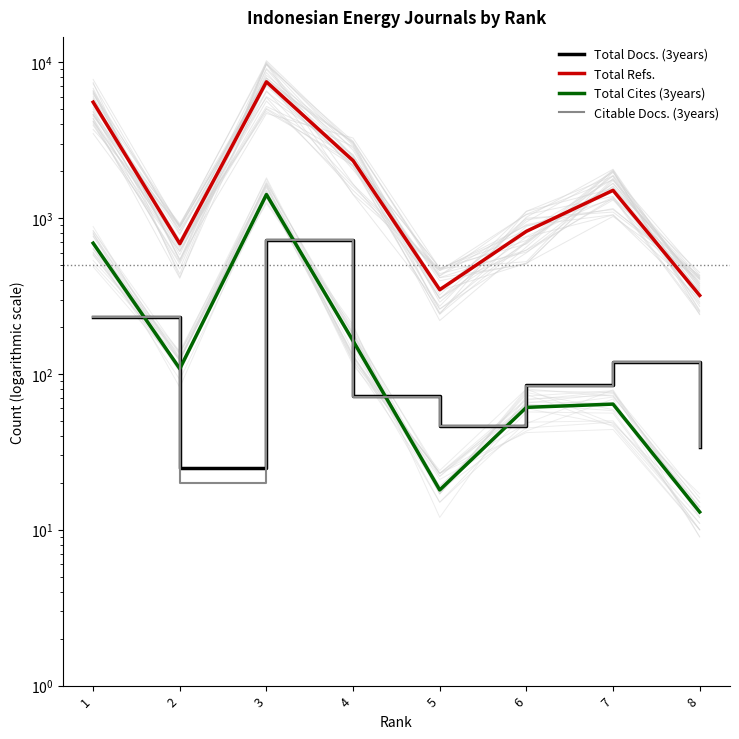

After their last crossing, which series has the higher values: Total Docs. (3years) or Total Cites (3years)?

Total Docs. (3years)